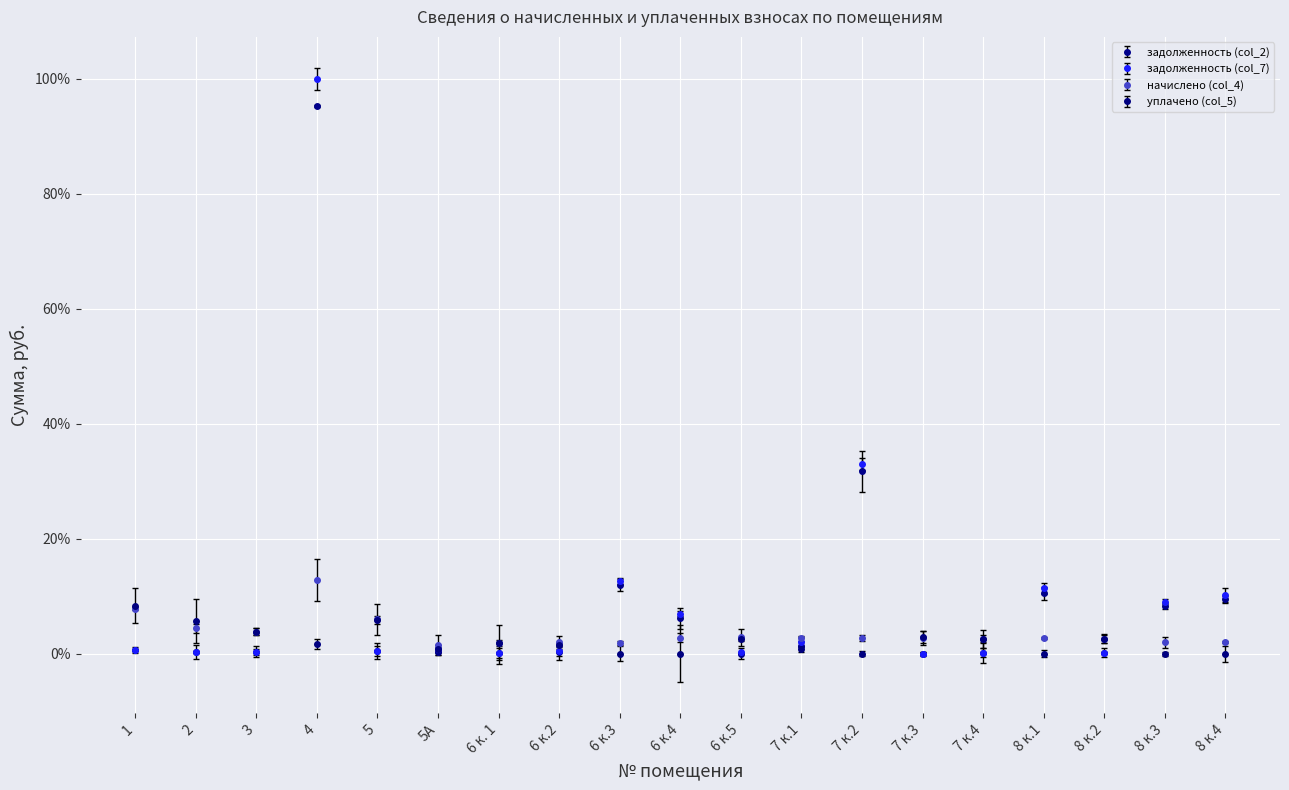

After their last crossing, which series has the higher values: уплачено (col_5) or задолженность (col_7)?

задолженность (col_7)